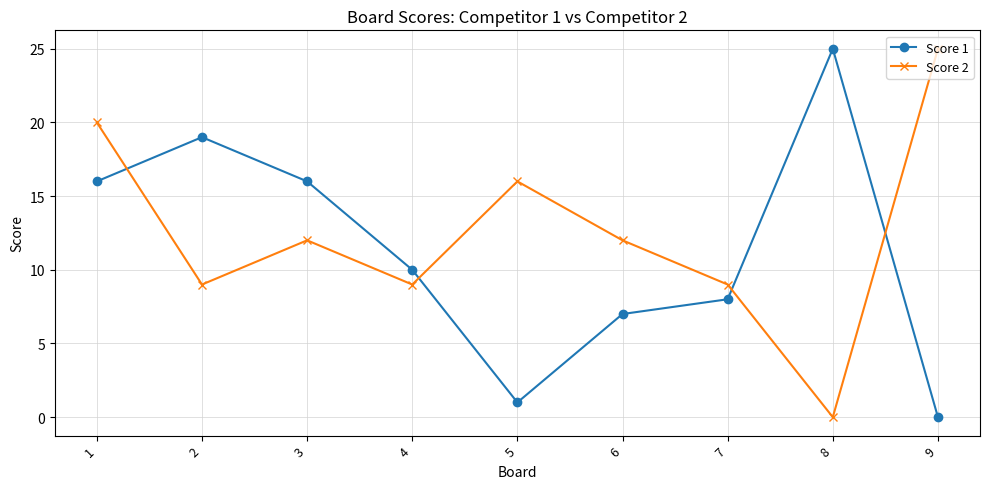

Where does the Score 2 series first go above 12?

1